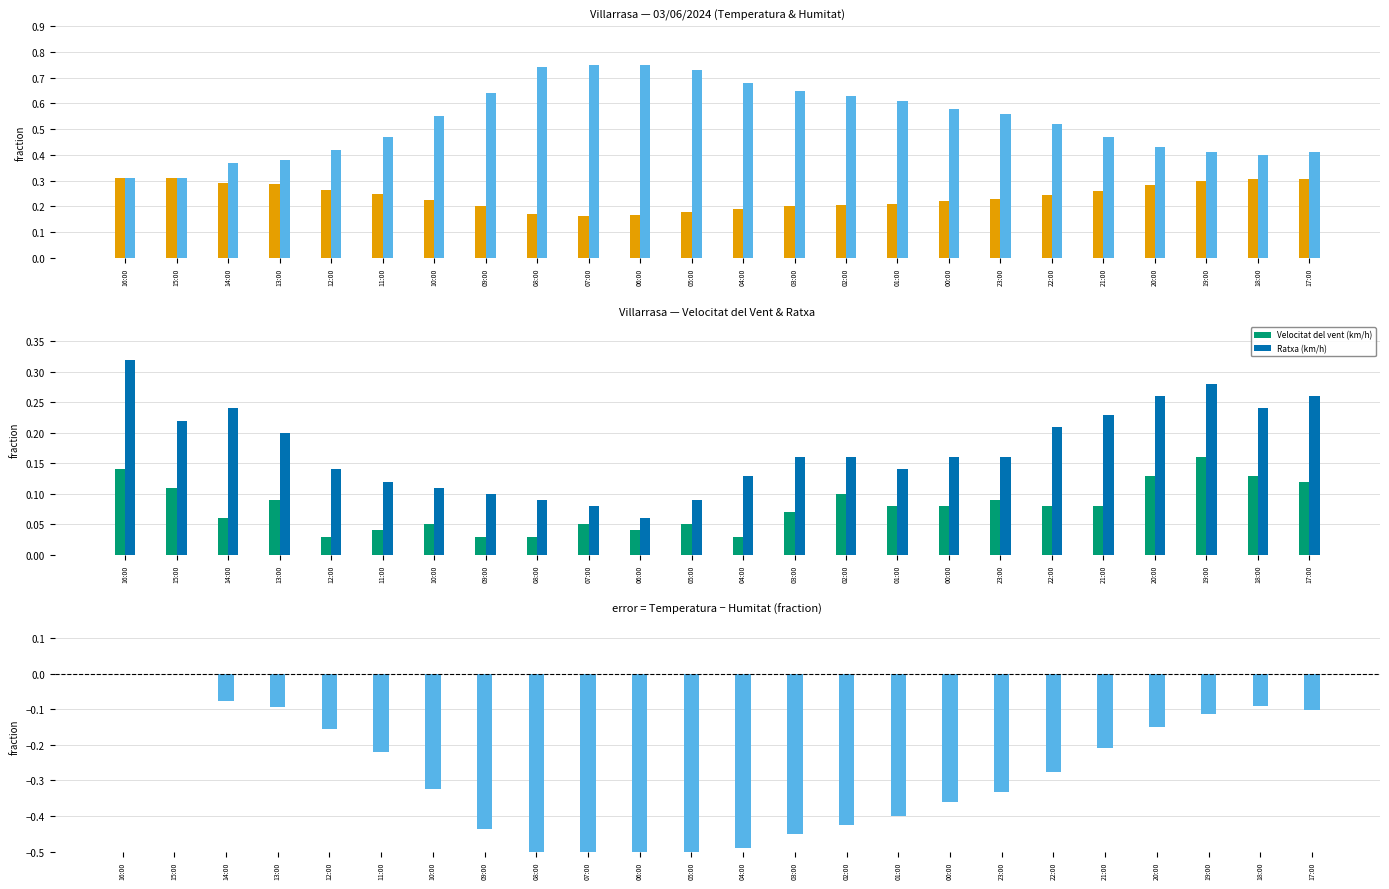

What is the minimum value for Temperatura (ºC)?

0.2